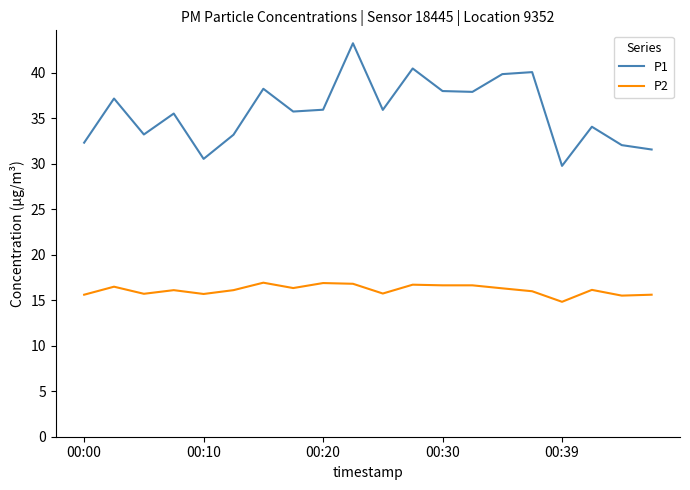

List the series in order of their peak value, highest first.

P1, P2